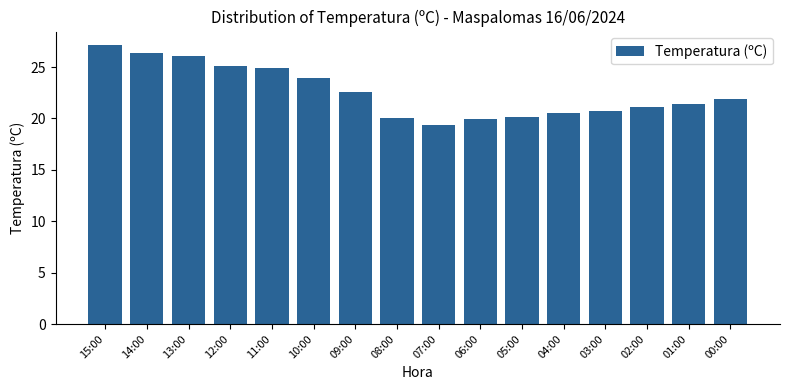

What is the sum of all values?

361.1